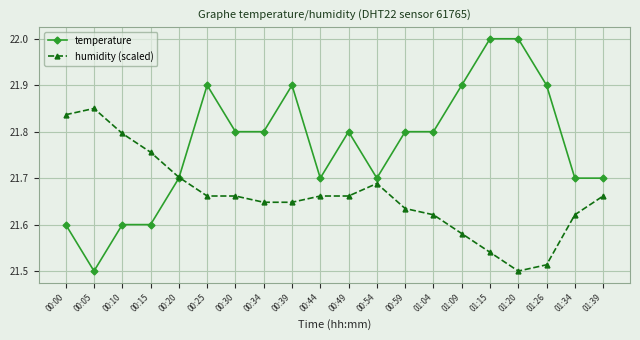

At which category is the sum across all series the highest?

00:25